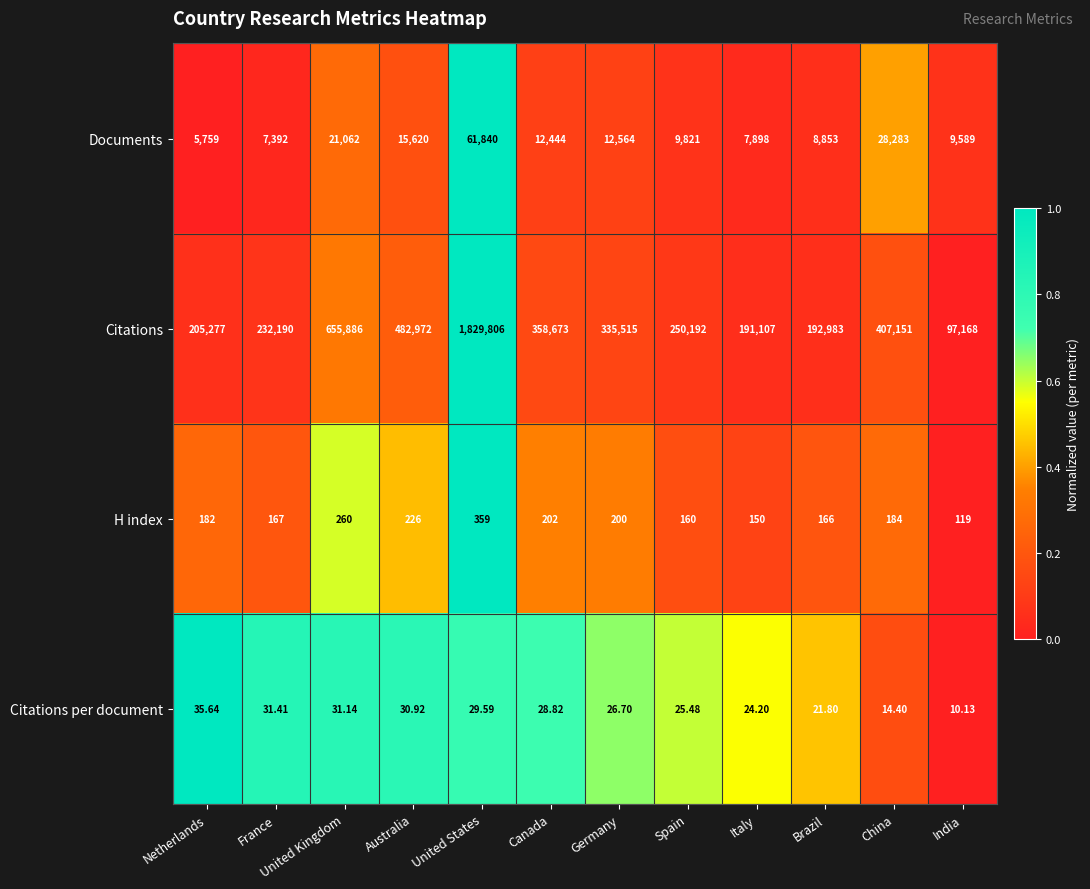

What is the spread (max minus min) of values at France?

232158.6